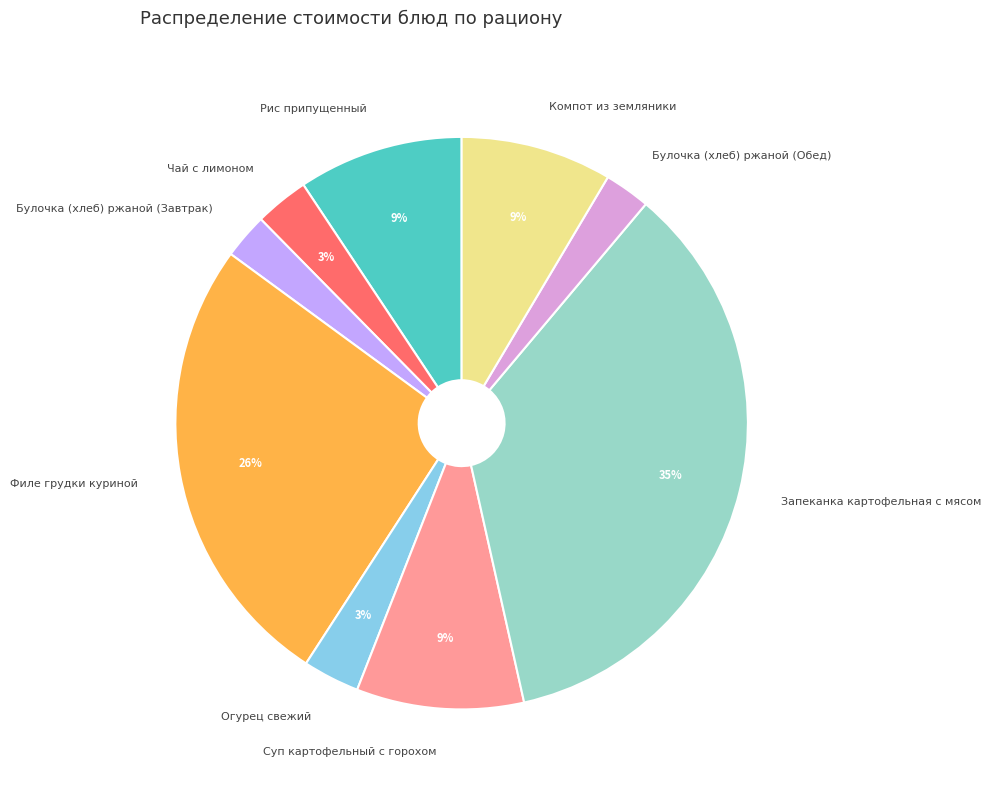

Is Рис припущенный the majority of the pie?

No